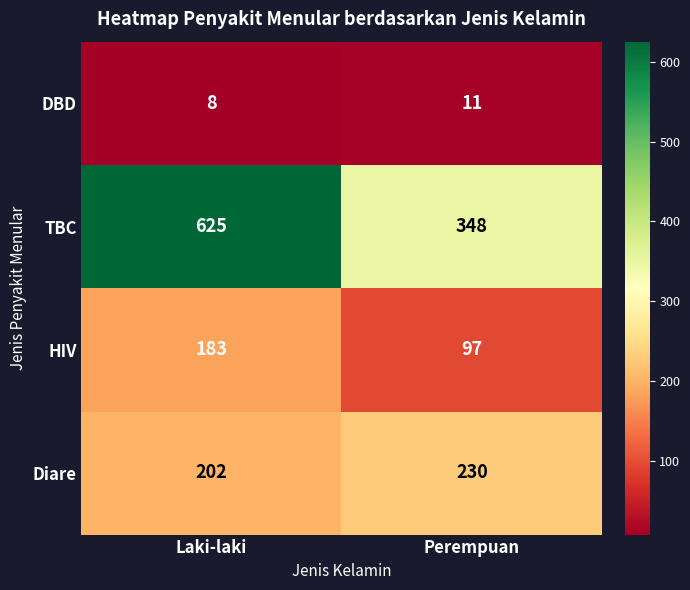

What is the spread (max minus min) of values at Laki-laki?

617